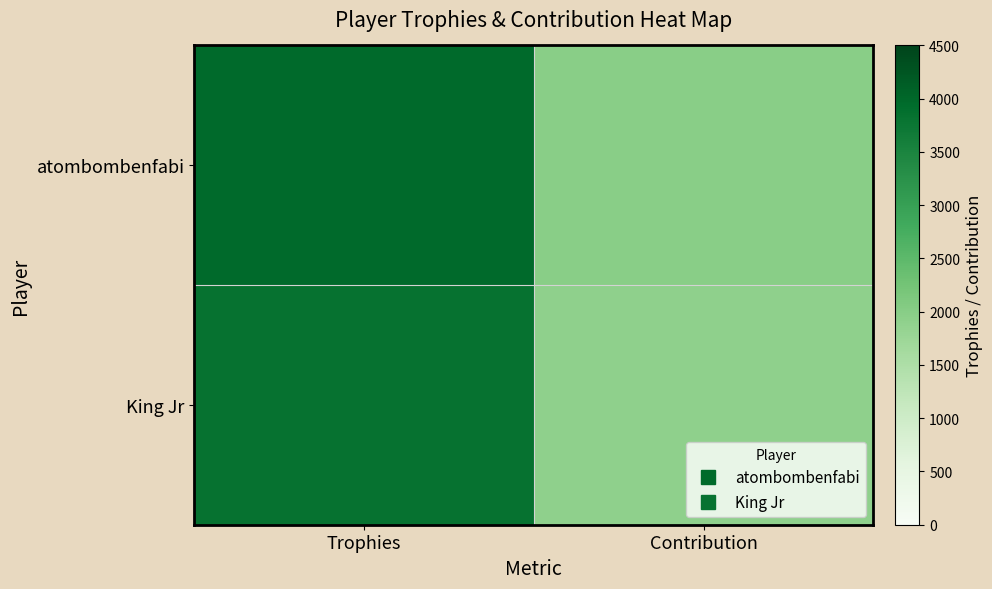

What is the difference between the highest and lowest values at Contribution?

73